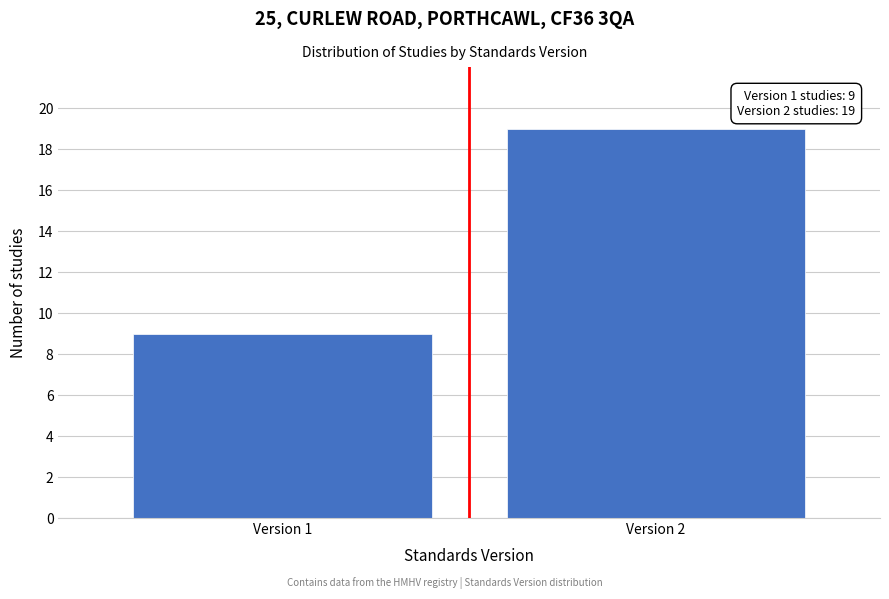

Reading left to right, list all the values displayed in this chart.

Version 1=9	Version 2=19